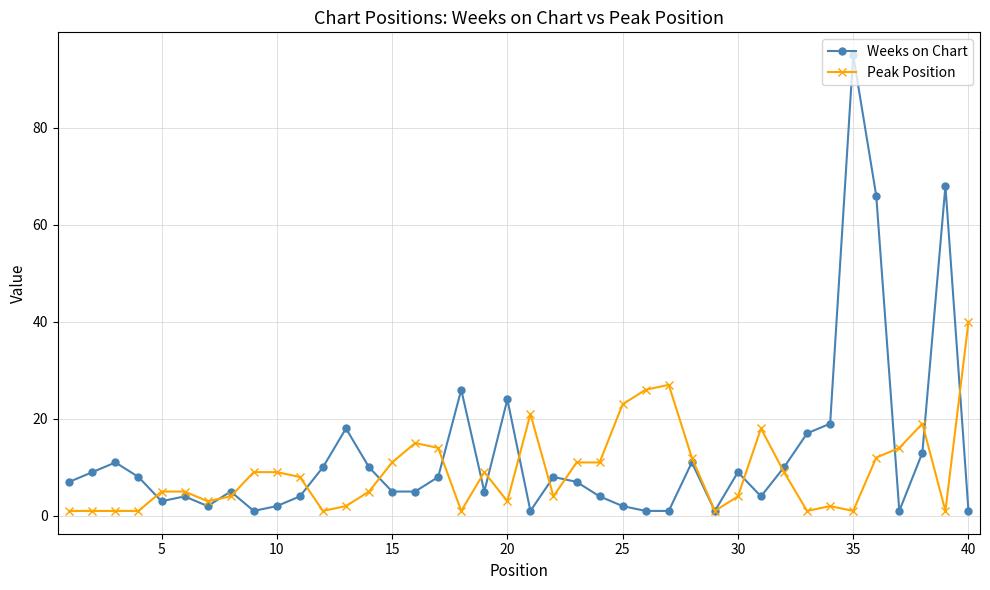

Rank the series by their maximum value, from highest to lowest.

Weeks on Chart, Peak Position